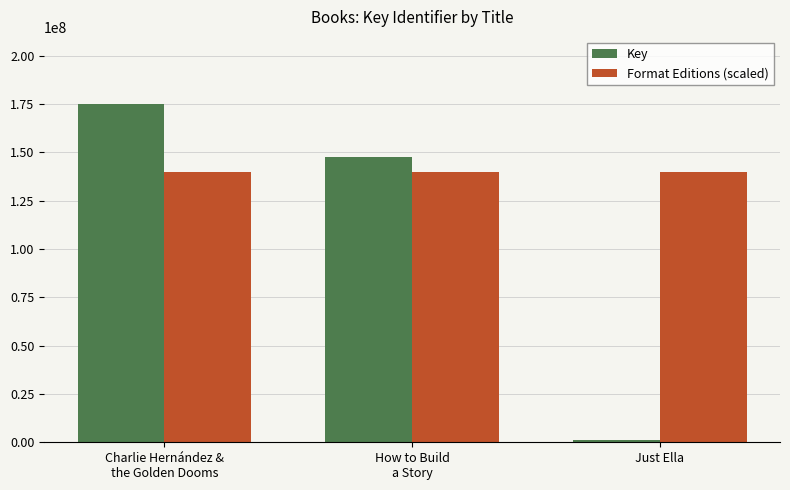

Read the Format Editions (scaled) value at Just Ella.

139855160